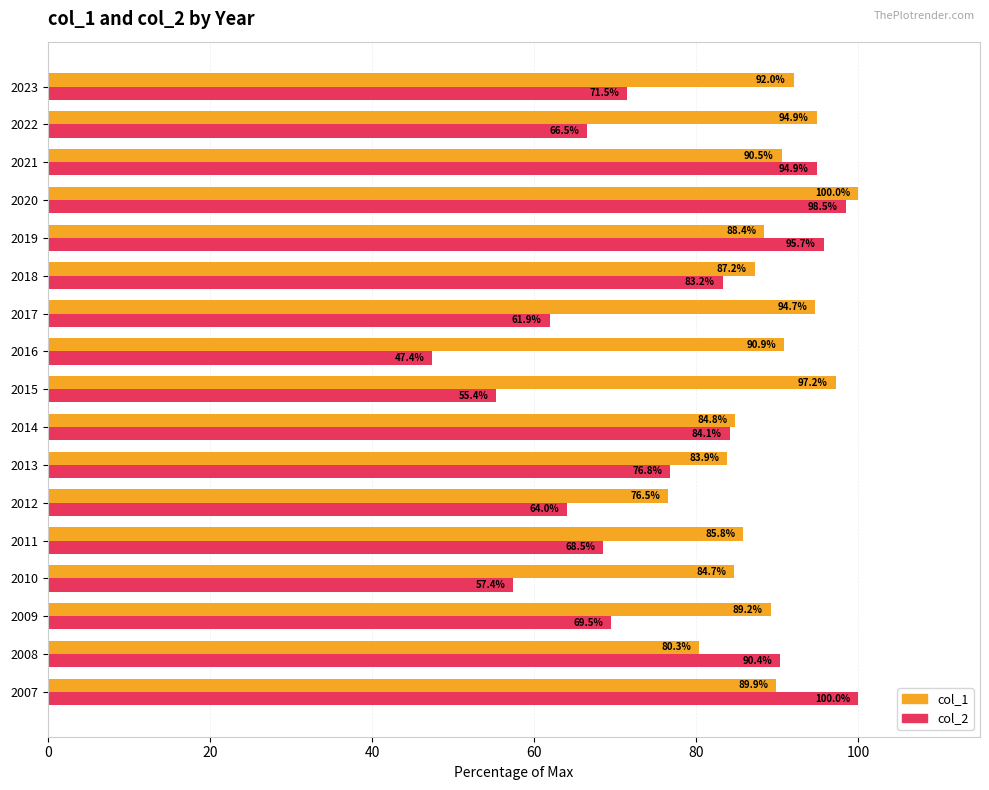

What is the maximum value for col_2?

100.0